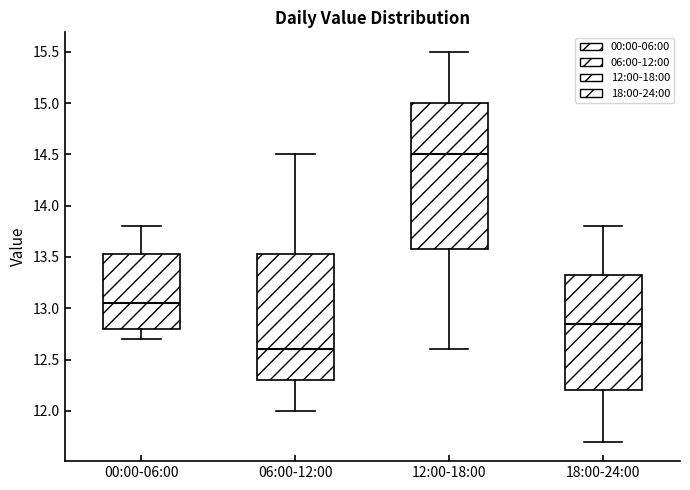

Reading left to right, read every box against the y-axis: the position of its median line, the range the box covers, and the ends of its whiskers. The values are not printed on the chart, so give them approximately, as read against the axis.

00:00-06:00: median 13.05, box 12.80 to 13.55, whiskers 12.70 to 13.80
06:00-12:00: median 12.60, box 12.30 to 13.55, whiskers 12.00 to 14.50
12:00-18:00: median 14.50, box 13.60 to 15.00, whiskers 12.60 to 15.50
18:00-24:00: median 12.85, box 12.20 to 13.35, whiskers 11.70 to 13.80